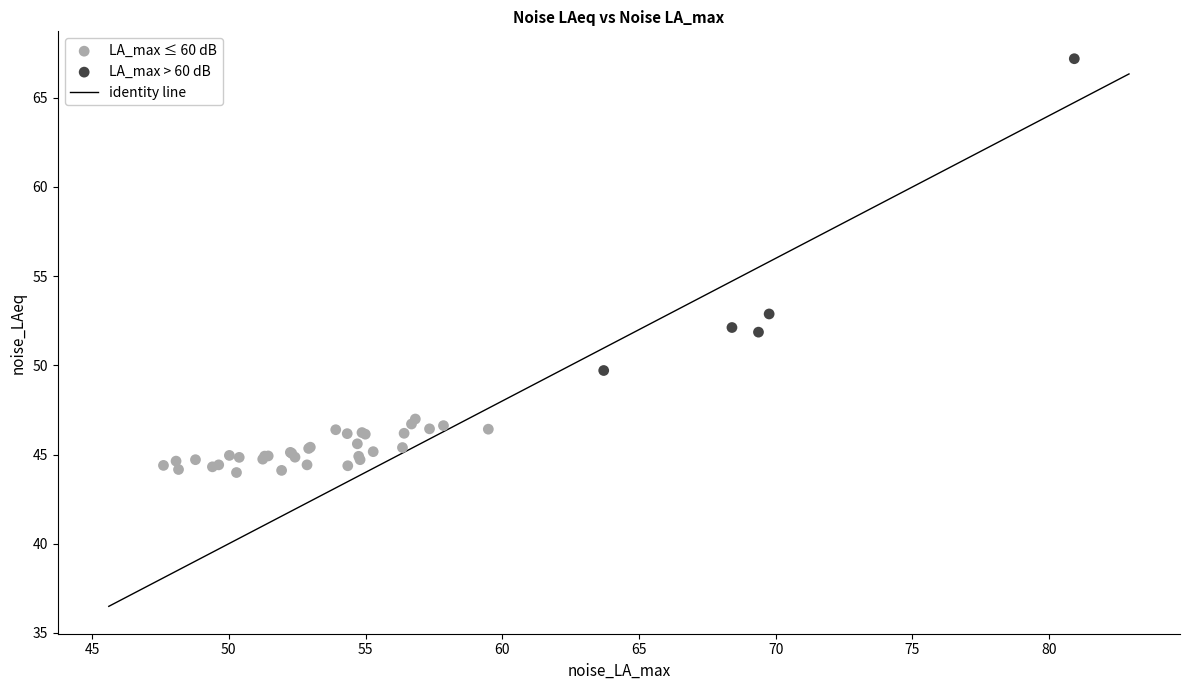

Which series contains the highest Y value?

LA_max > 60 dB